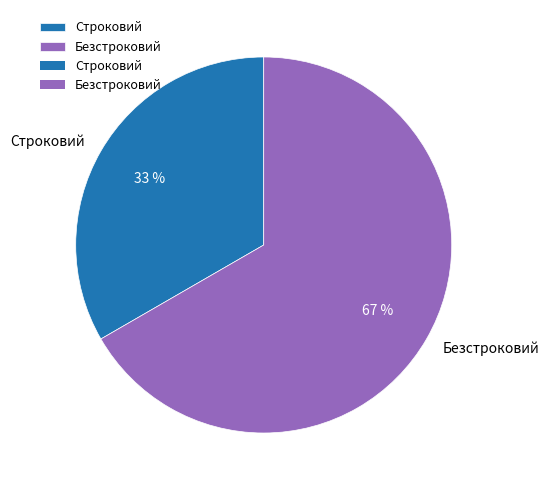

What is the smallest slice in the pie chart?

Строковий